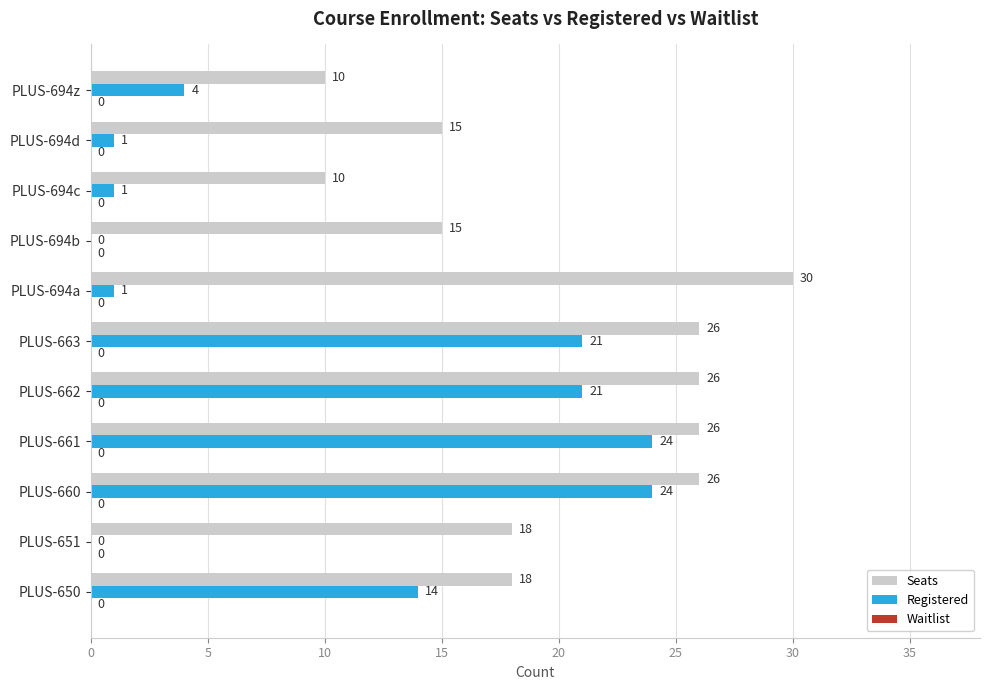

At which category does the chart reach its peak across all series?

PLUS-694a